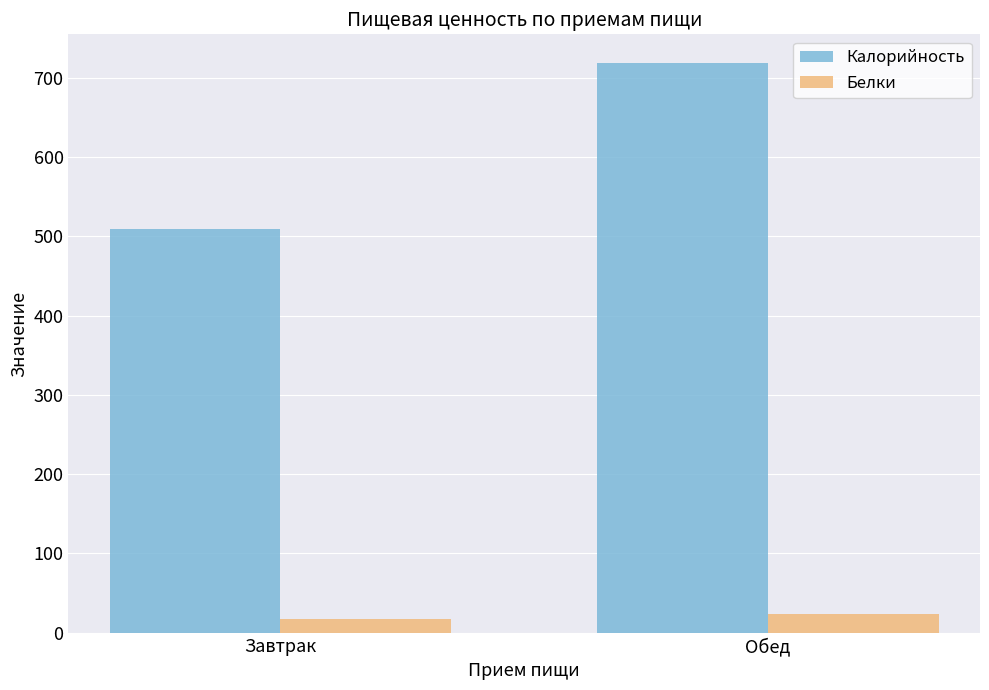

At which category does the chart reach its peak across all series?

Обед